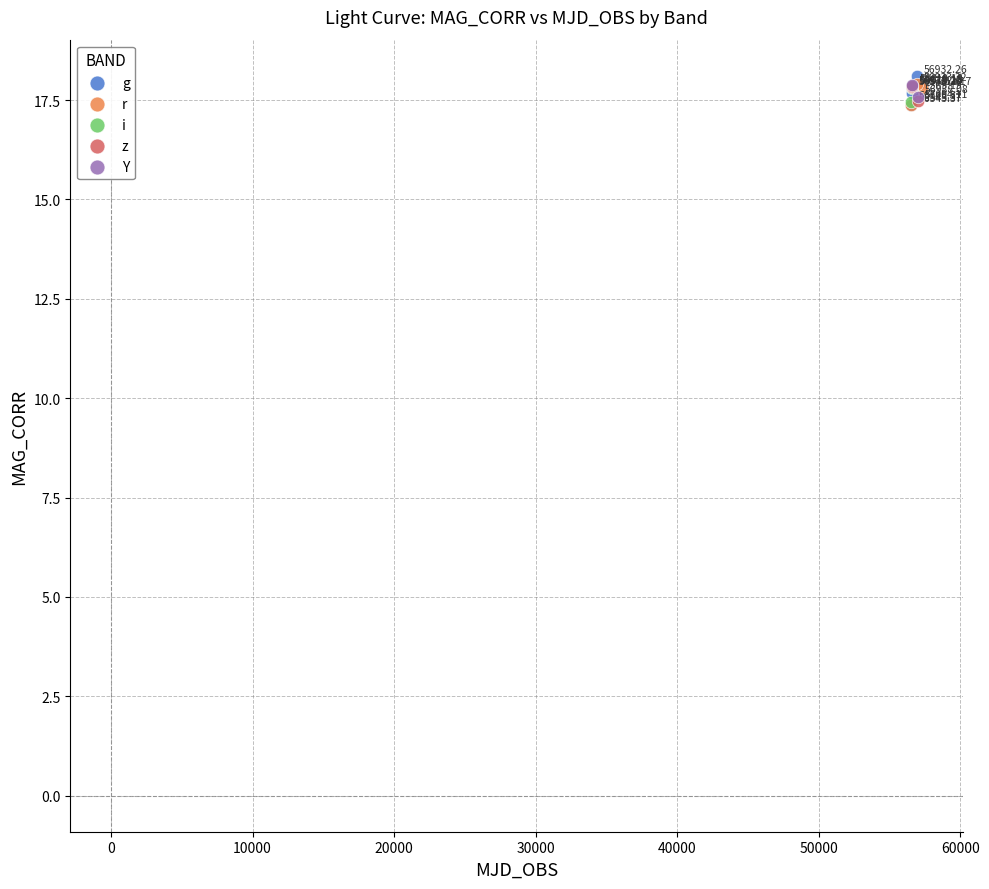

Which series has the widest spread of Y values?

g